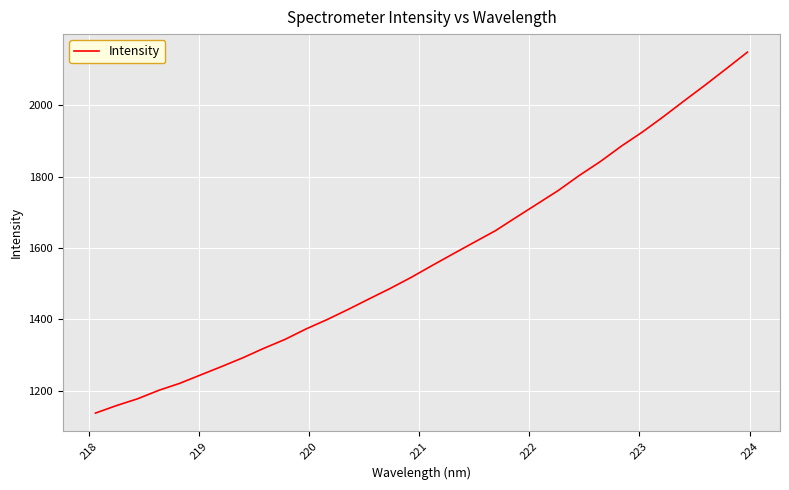

Reading left to right, extract all data points from this chart.

1137.3	1158.4	1177.4	1201.0	1220.6	1244.4	1267.9	1292.2	1318.9	1343.7	1373.0	1399.2	1427.6	1457.3	1486.5	1517.5	1550.9	1583.7	1616.0	1648.1	1686.1	1723.5	1761.1	1803.3	1842.2	1885.4	1924.9	1967.9	2012.8	2057.0	2102.6	2148.7